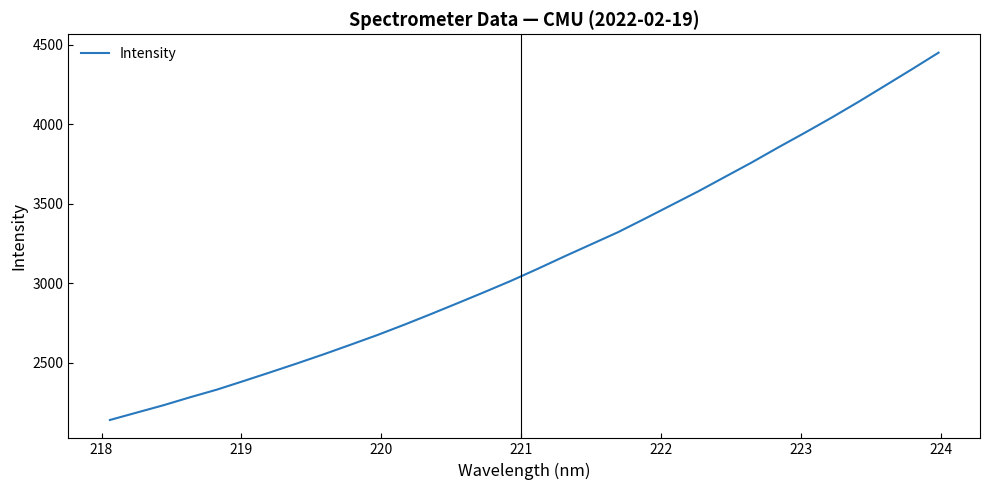

What is the minimum value shown in the chart?

2140.7